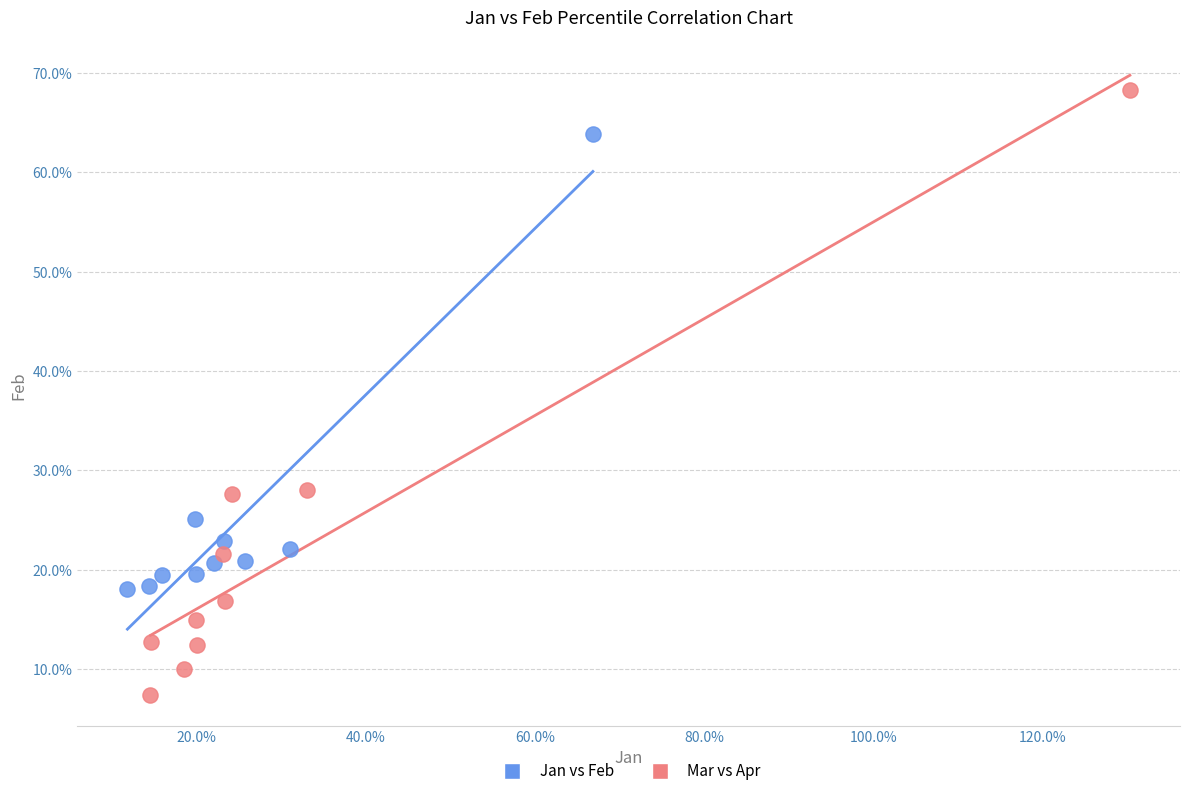

What are all the series names shown in the legend?

Jan vs Feb, Mar vs Apr